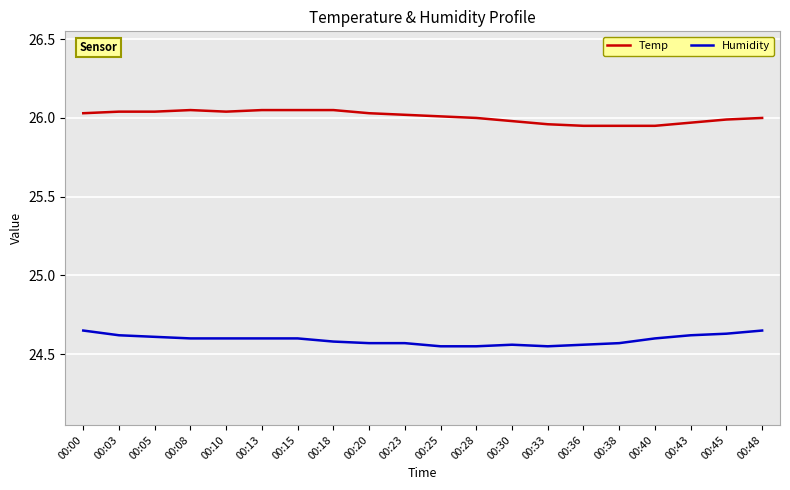

True or false: Temp and Humidity cross at least once.

False